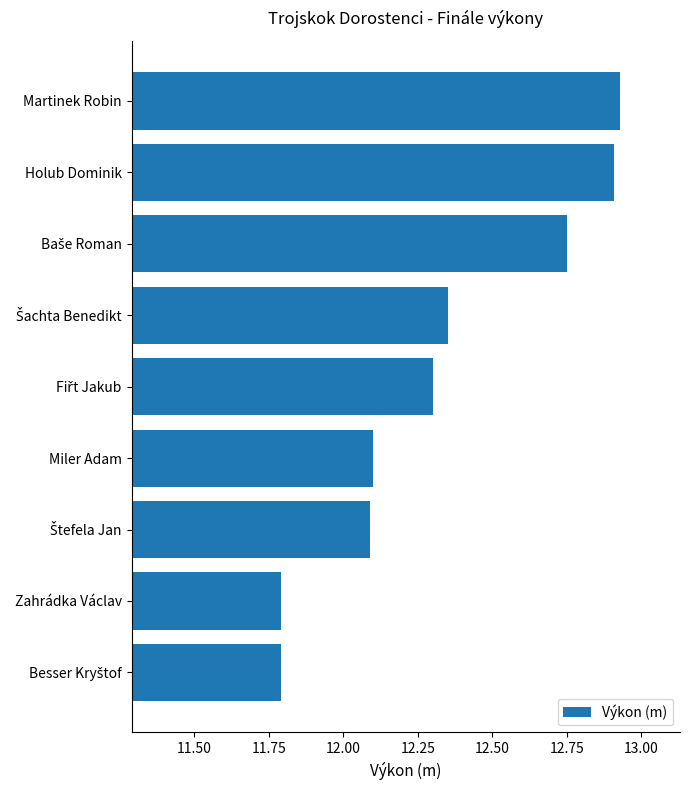

What is the difference between the maximum and second lowest values?

1.1